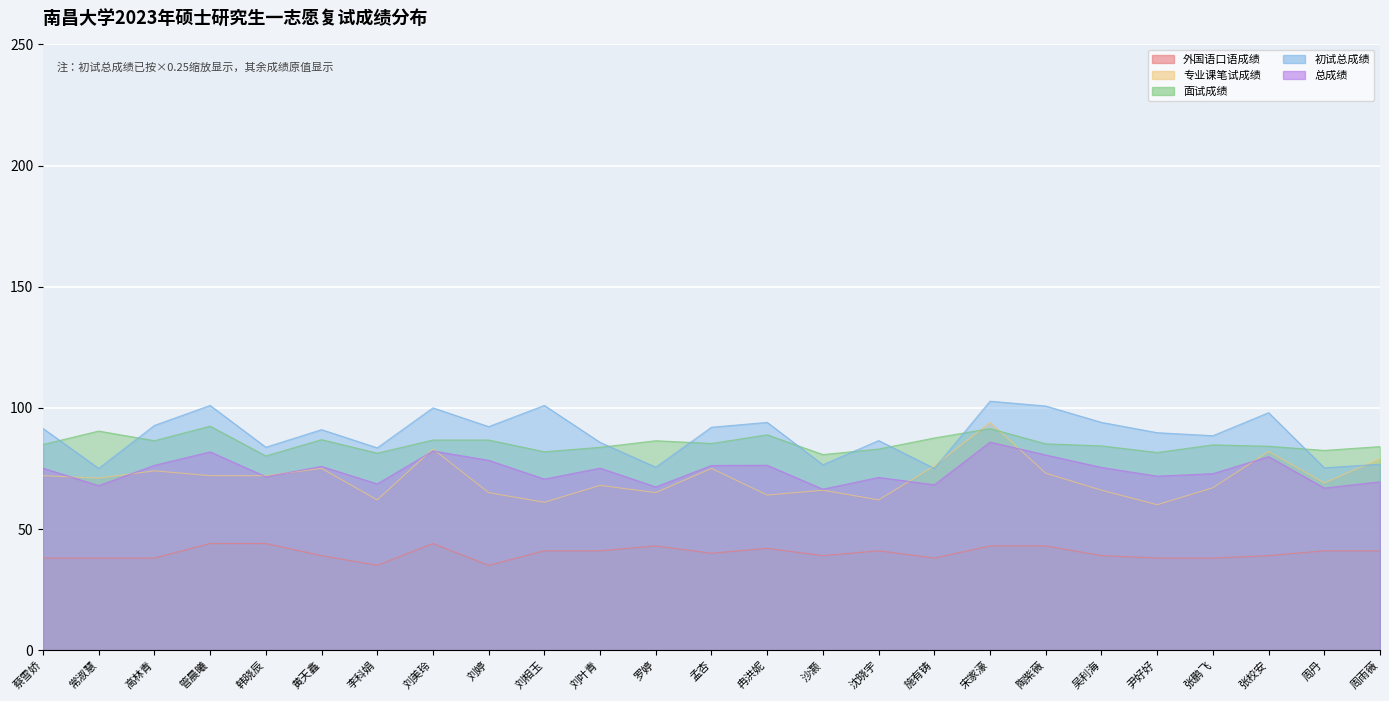

Rank the series by their maximum value, from lowest to highest.

外国语口语成绩, 总成绩, 面试成绩, 专业课笔试成绩, 初试总成绩